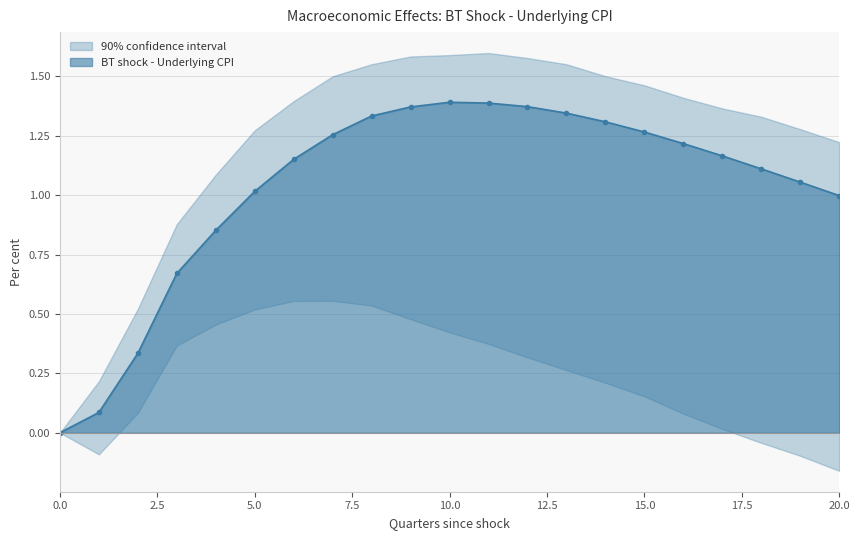

At 20, list the series in order from smallest to largest.

BT shock - CI Lower, BT shock - Underlying CPI, BT shock - CI Upper